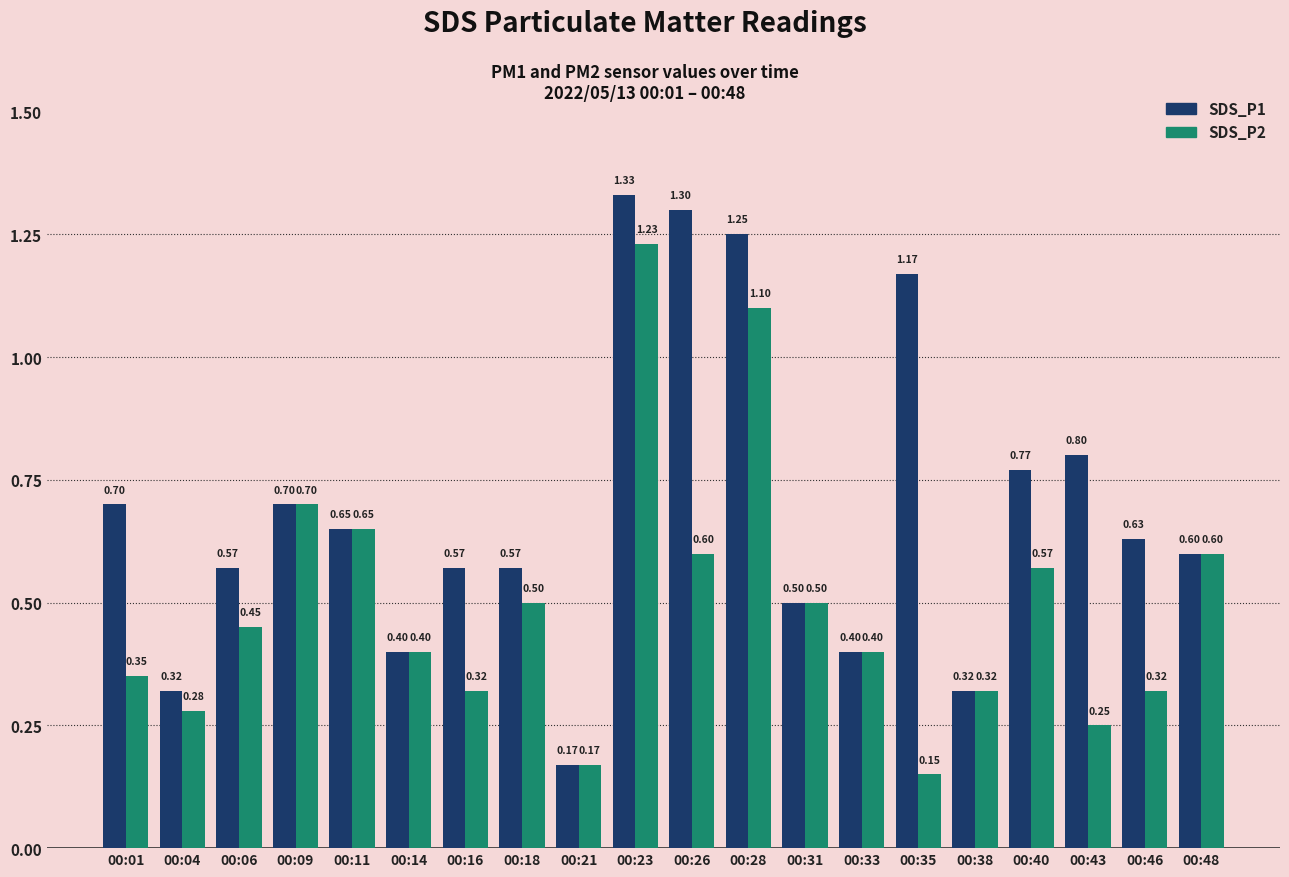

The value of SDS_P2 at 00:38 is 0.5. True or false?

False